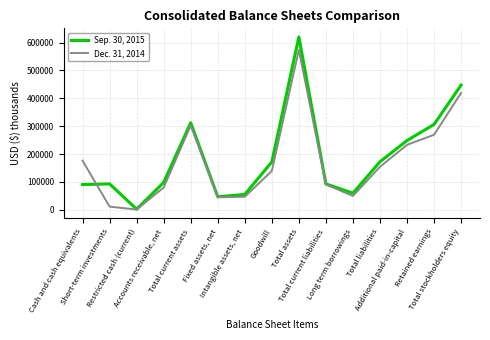

Is it true that Sep. 30, 2015 equals 447408 at Total stockholders equity?

True